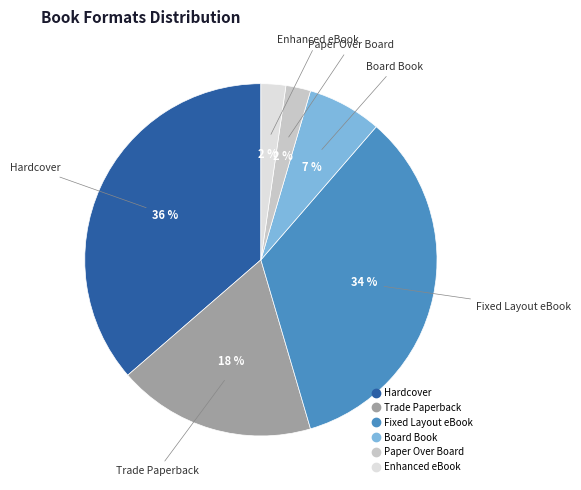

True or false: Board Book accounts for 12% of the total.

False